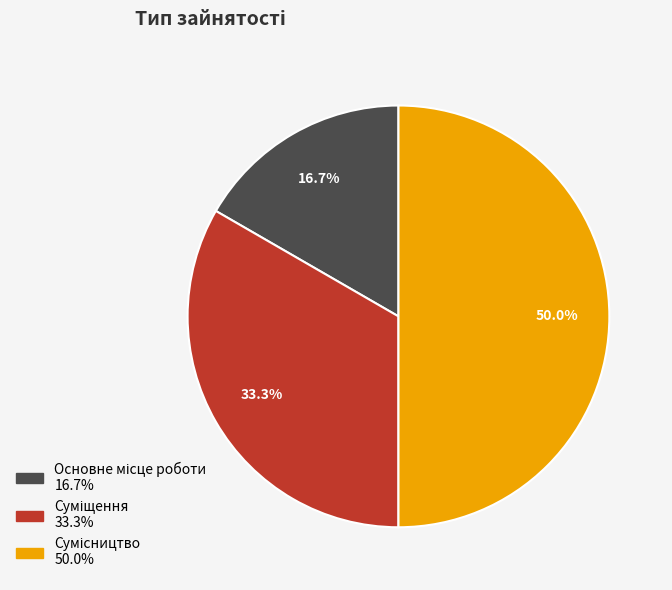

How many slices are in this pie chart?

3